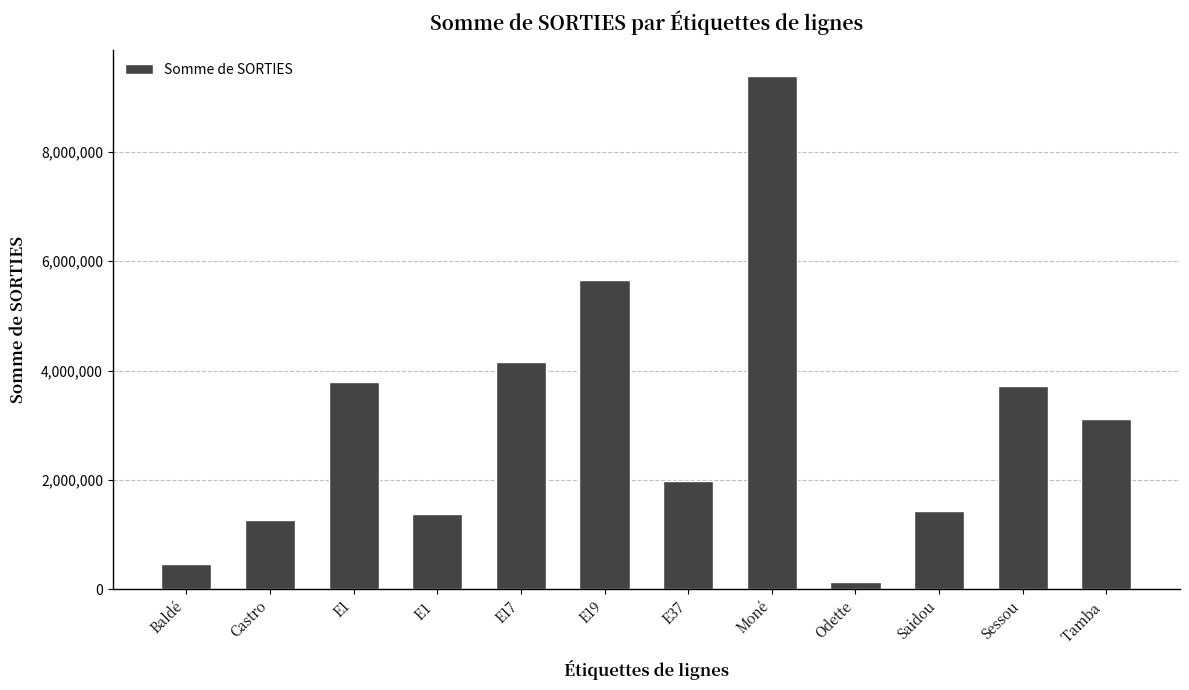

Between Saidou and Castro, which is larger?

Saidou